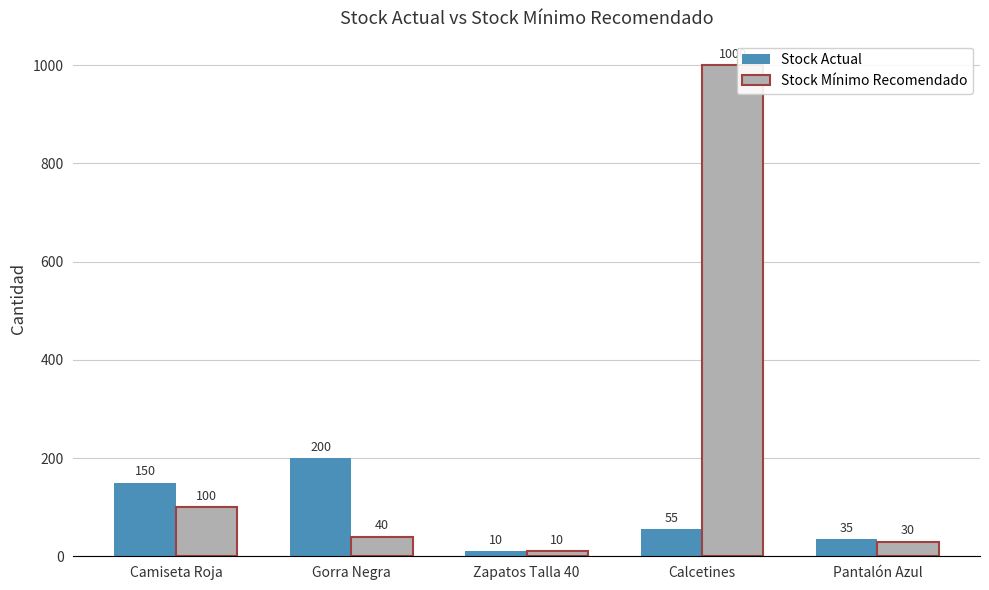

Which series has the widest spread of values?

Stock Mínimo Recomendado